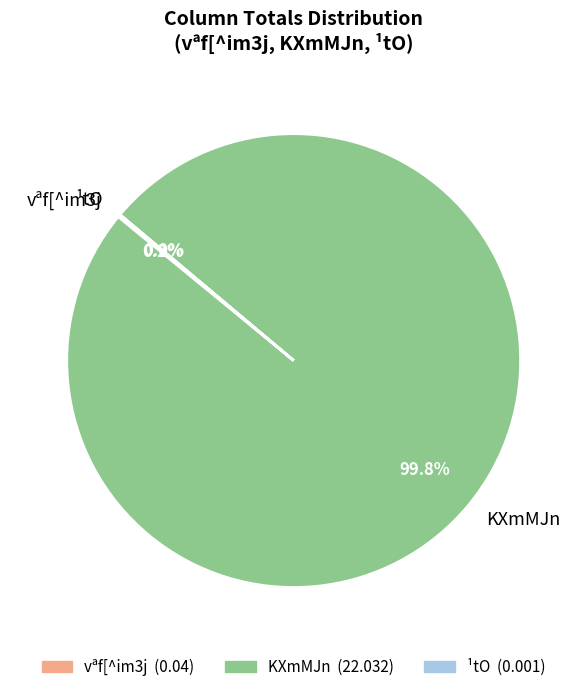

Which category has the biggest portion of the pie?

KXmMJn